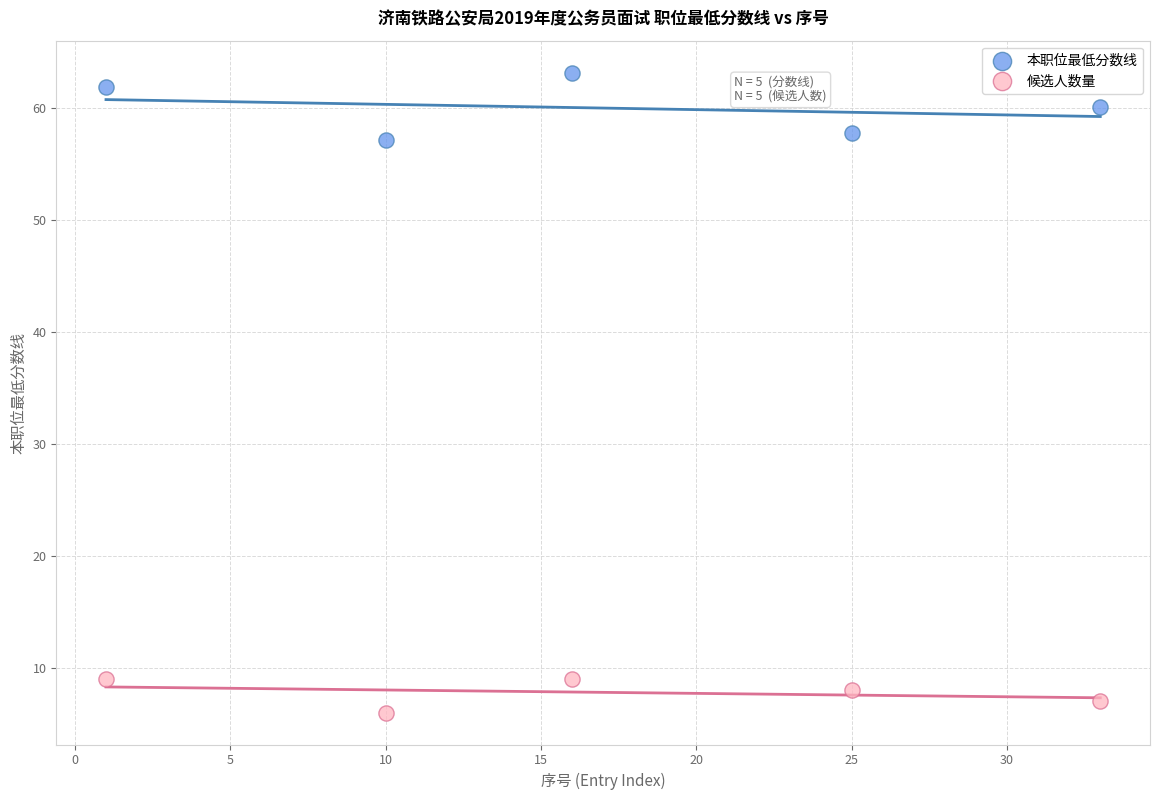

Which series has the largest Y range (max minus min)?

本职位最低分数线